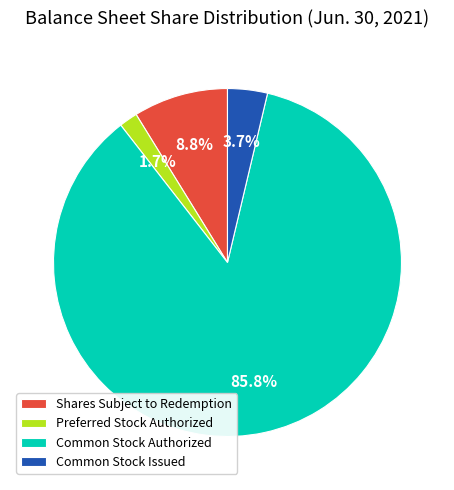

Between Common Stock Authorized and Preferred Stock Authorized, which is larger?

Common Stock Authorized